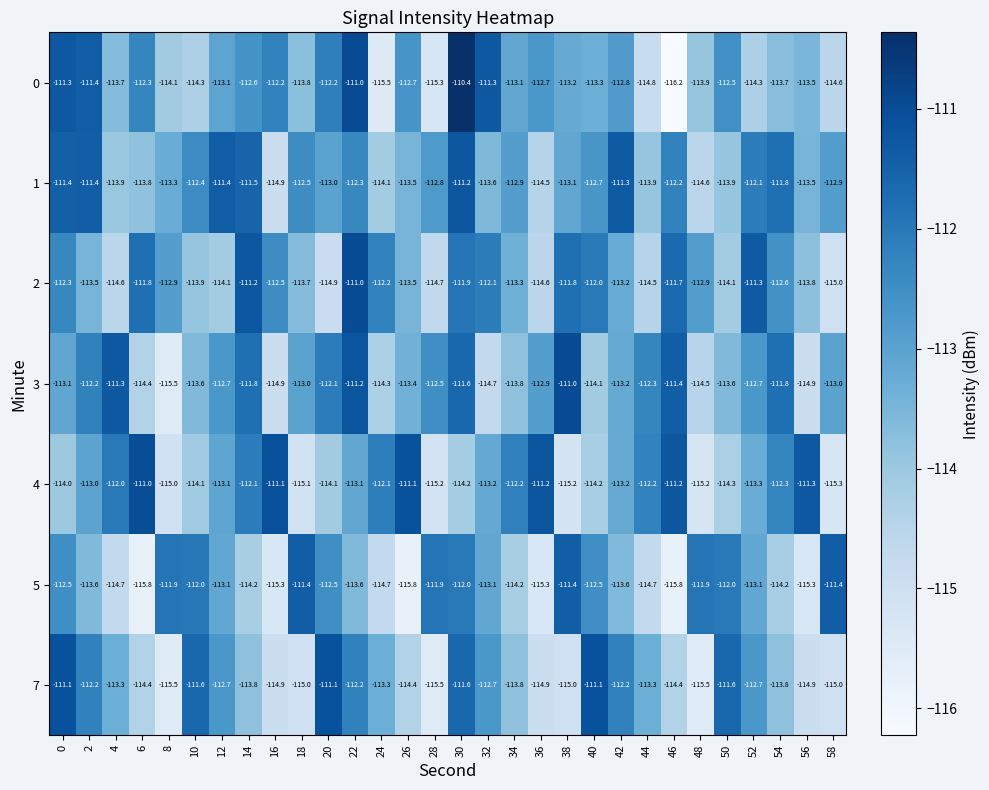

Which category has the lowest value across all series?

46